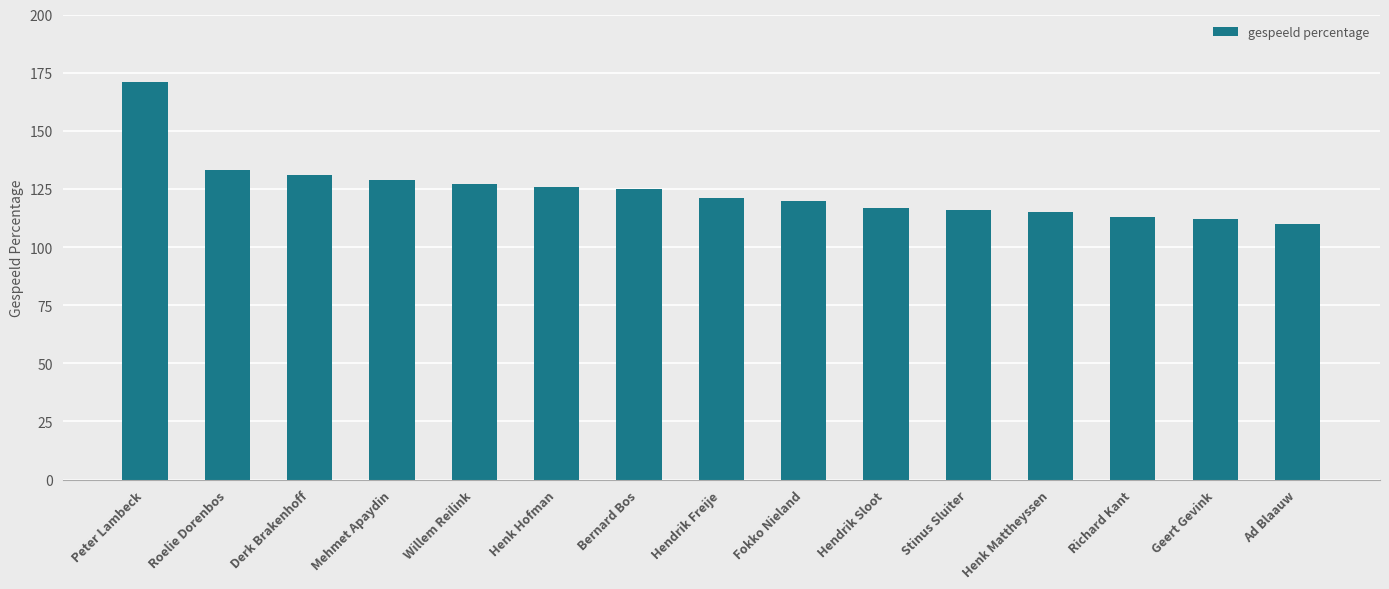

What is the maximum value shown in the chart?

171